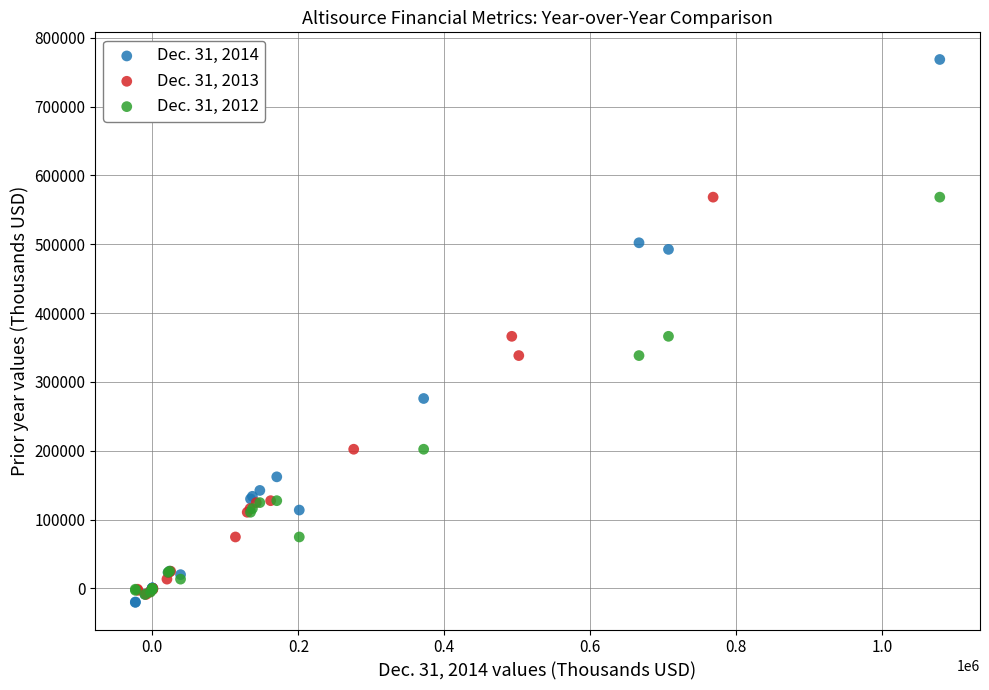

Which series has the largest Y range (max minus min)?

Dec. 31, 2014